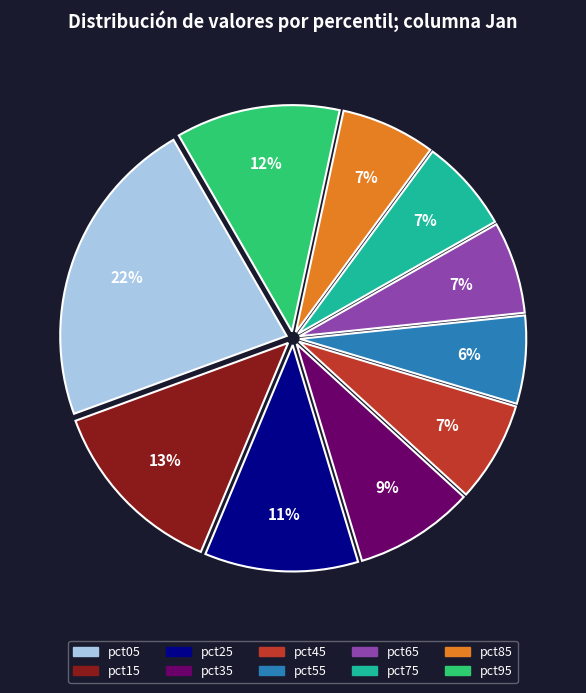

Is there any slice that represents more than half of the pie?

No